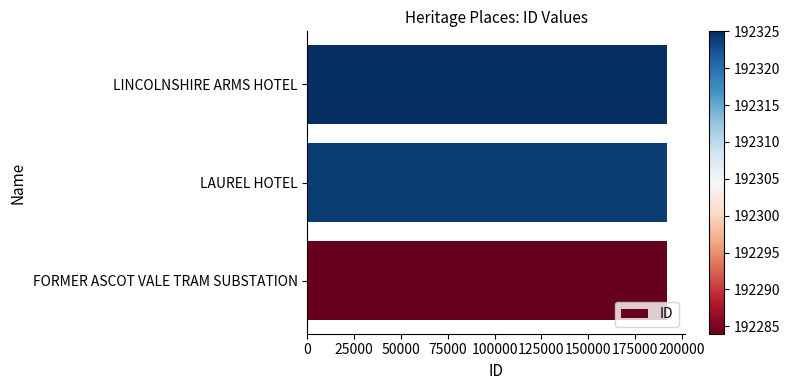

Approximately how many times larger is the value at LAUREL HOTEL compared to FORMER ASCOT VALE TRAM SUBSTATION?

1.0